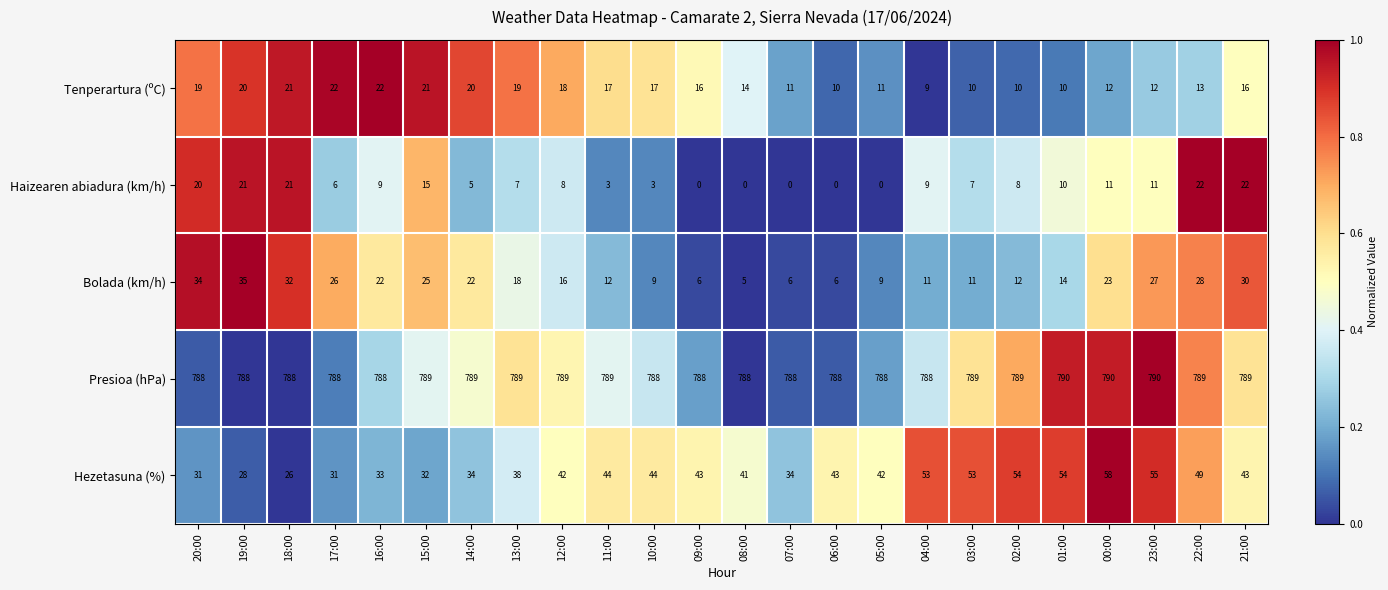

What is the difference between the highest and lowest values at 09:00?

788